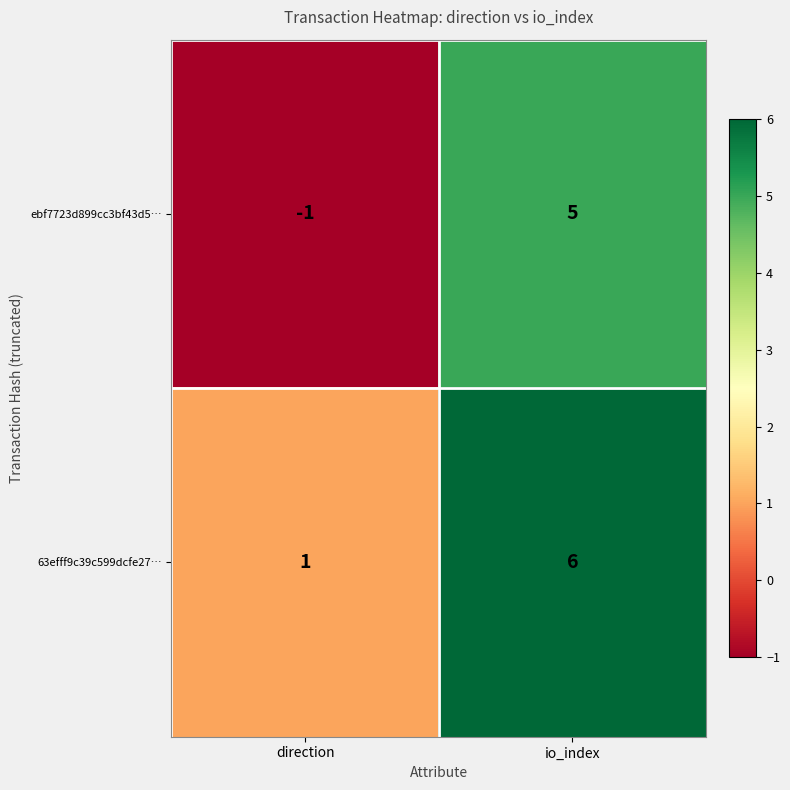

At which category is the sum across all series the highest?

io_index